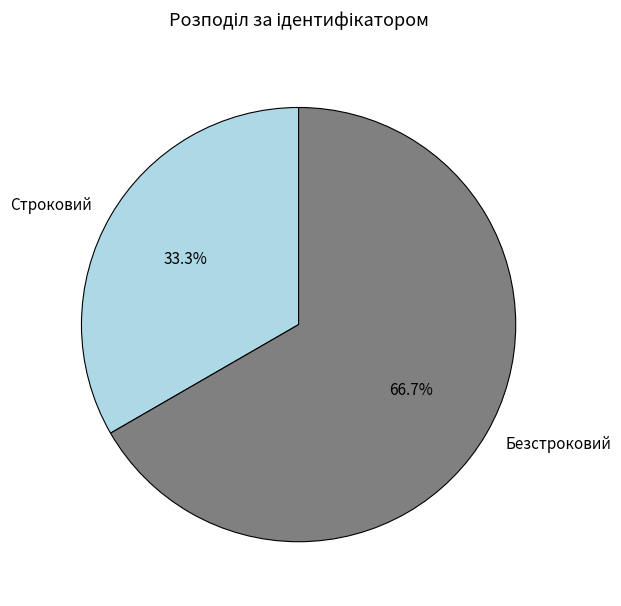

What is the smallest slice in the pie chart?

Строковий